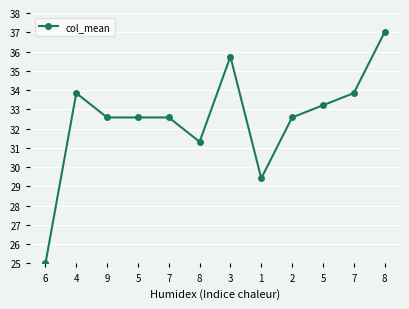

What is the difference between the second highest and second lowest values?

6.3